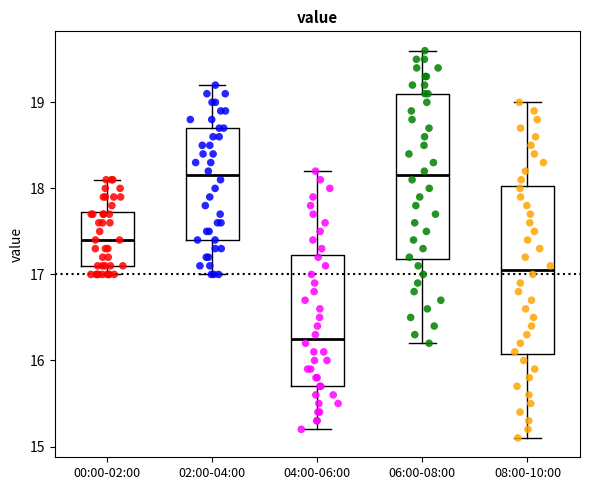

Reading left to right, transcribe this box plot: for each box, give where its median line is, the range the box spans, and where its two whiskers end, as read against the y-axis. The values are not printed on the chart, so give them approximately, as read against the axis.

00:00-02:00: median 17.4, box 17.1 to 17.7, whiskers 17.0 to 18.1
02:00-04:00: median 18.2, box 17.4 to 18.7, whiskers 17.0 to 19.2
04:00-06:00: median 16.3, box 15.7 to 17.2, whiskers 15.2 to 18.2
06:00-08:00: median 18.2, box 17.2 to 19.1, whiskers 16.2 to 19.6
08:00-10:00: median 17.1, box 16.1 to 18.0, whiskers 15.1 to 19.0